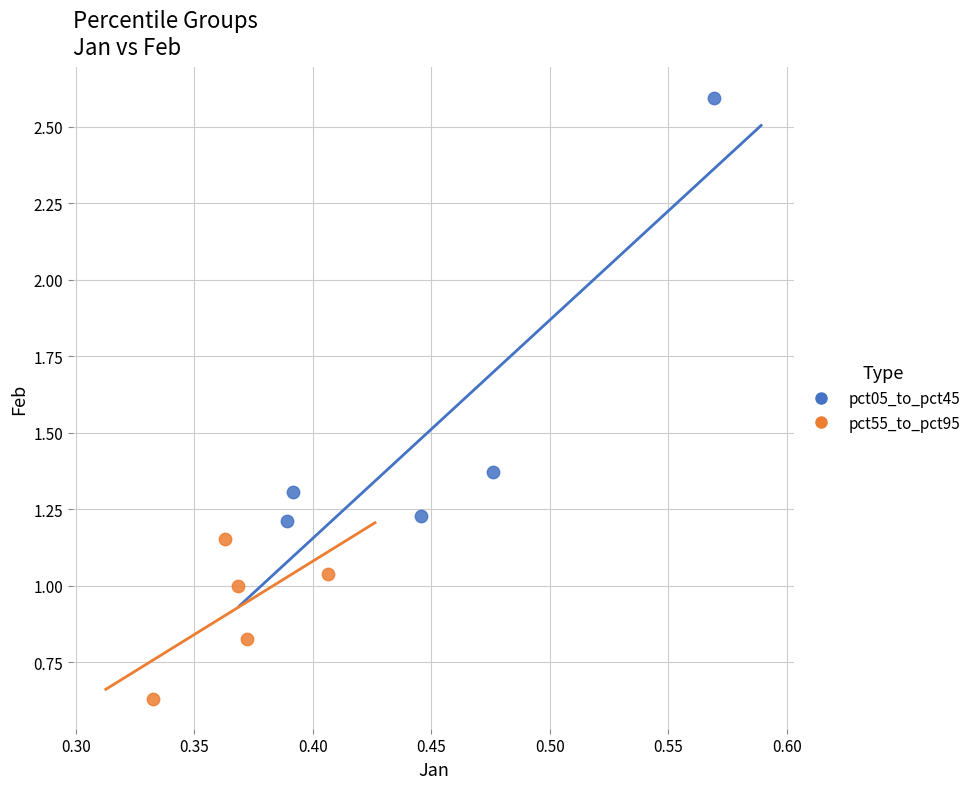

What are all the series names shown in the legend?

pct05_to_pct45, pct55_to_pct95